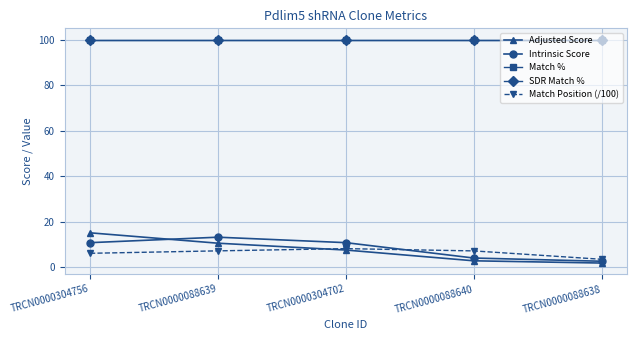

True or false: Match Position (/100) and Match % intersect in this chart.

False